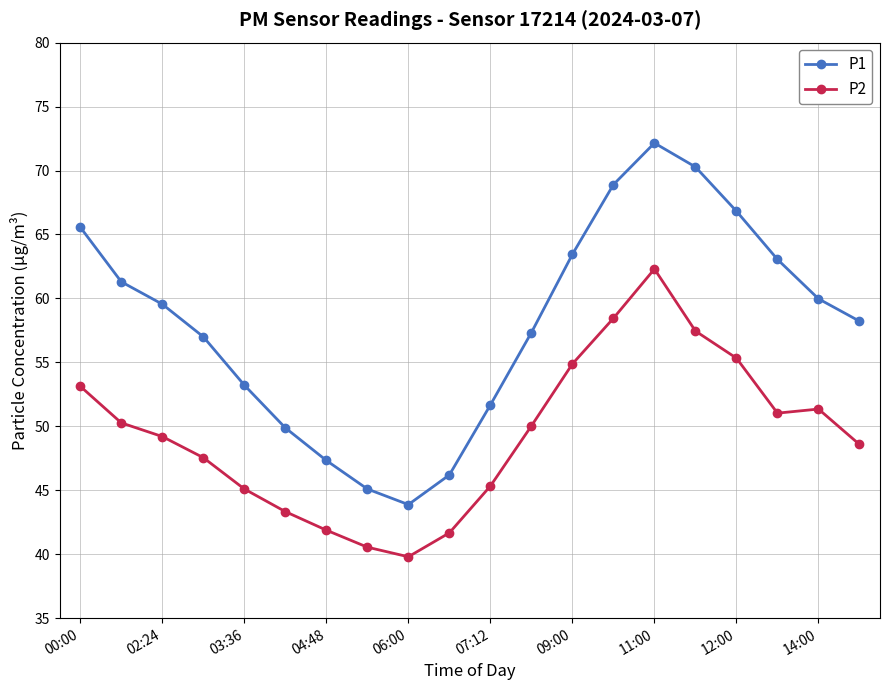

Does the chart display data point markers on the line(s)?

Yes